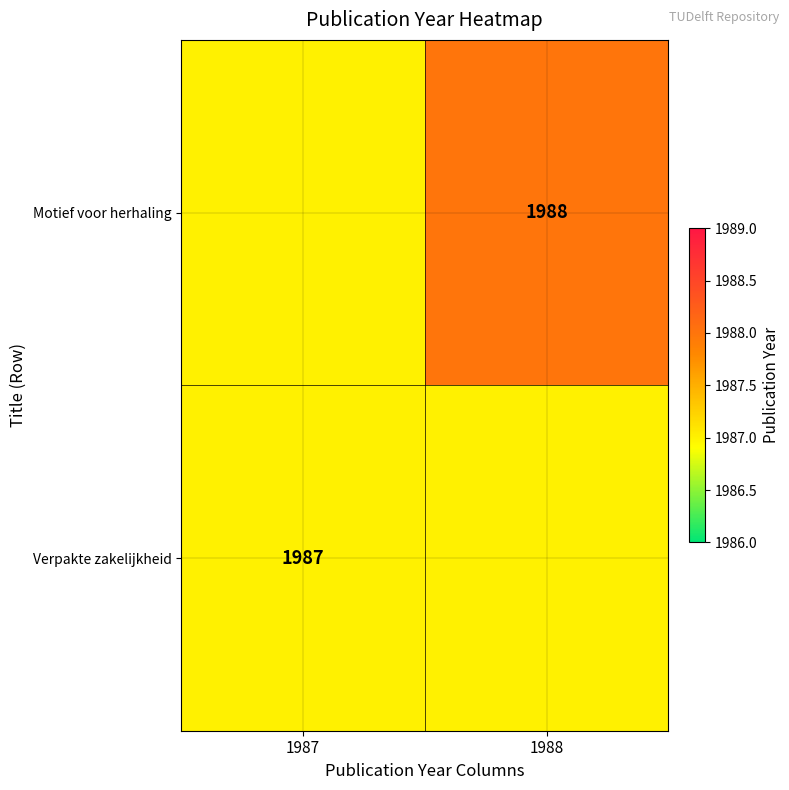

Is the value of Motief voor herhaling at 1988 greater than the value of Verpakte zakelijkheid at 1987?

Yes